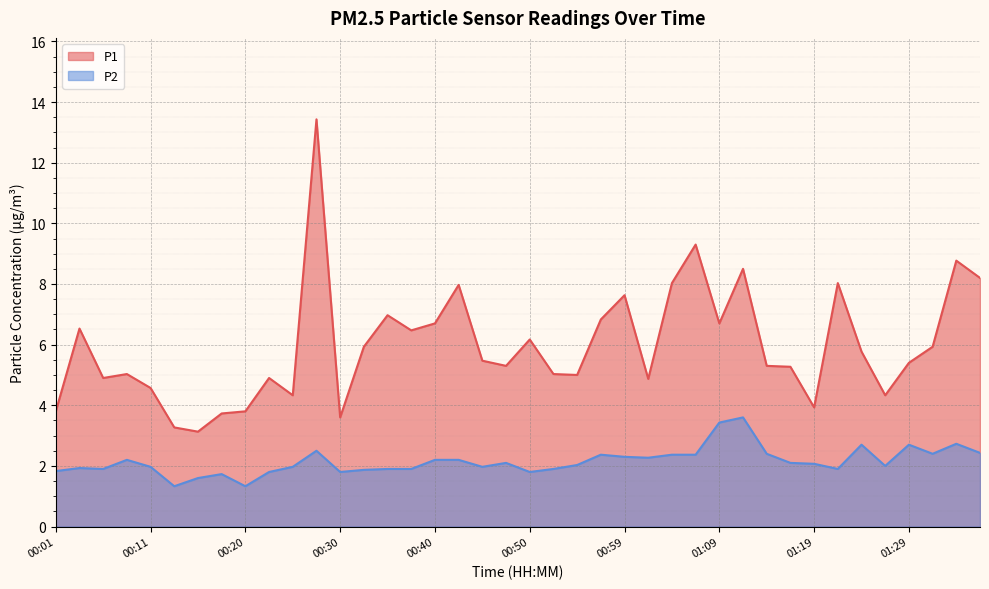

Rank the series at 00:13 from highest to lowest value.

P1, P2